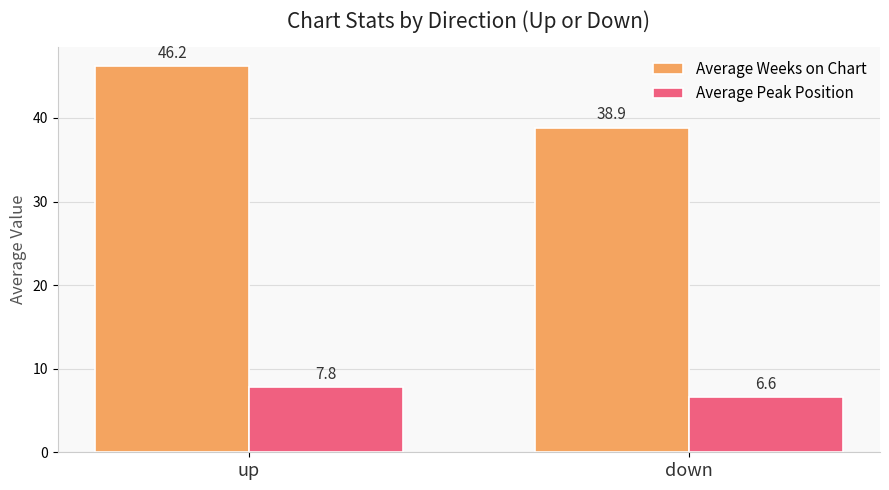

Does the chart contain stacked bars?

No